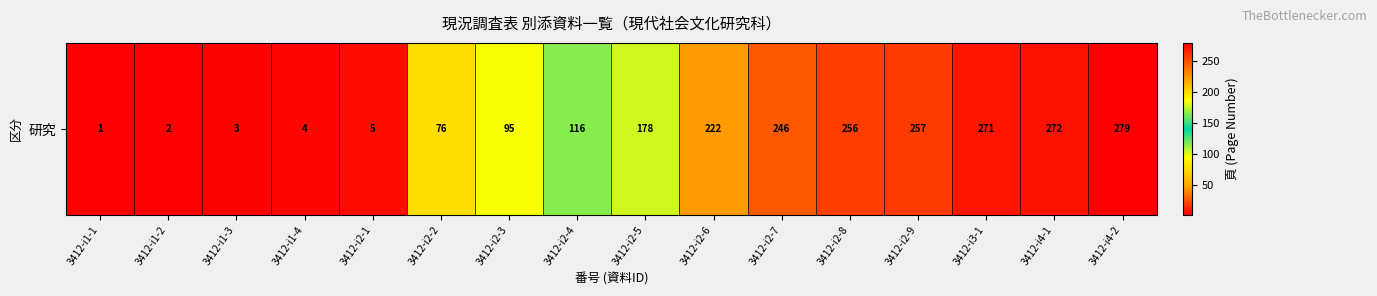

What is the average value?

143